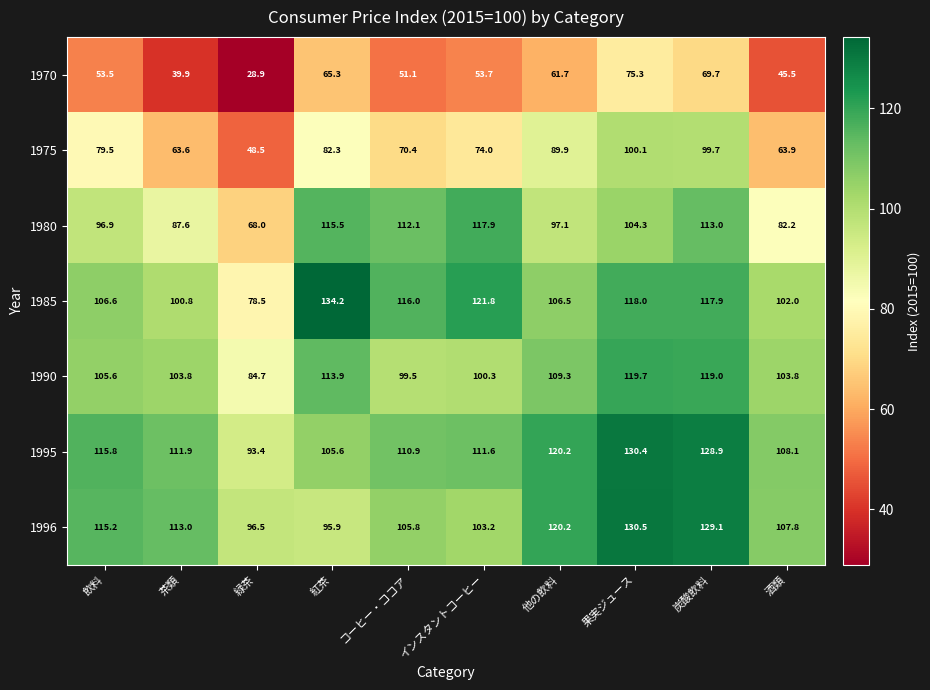

At how many categories does at least one series exceed 94?

10